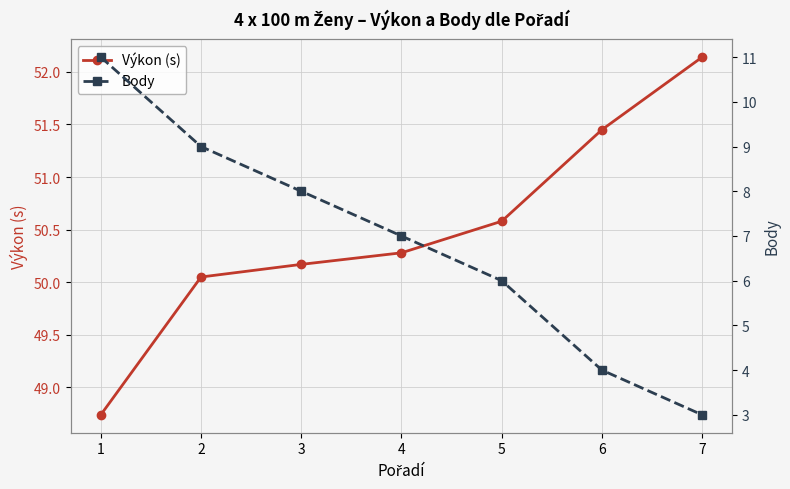

Reading left to right, extract all data points from this chart.

Výkon (s): 48.7	50.0	50.2	50.3	50.6	51.5	52.1
Body: 11.0	9.0	8.0	7.0	6.0	4.0	3.0